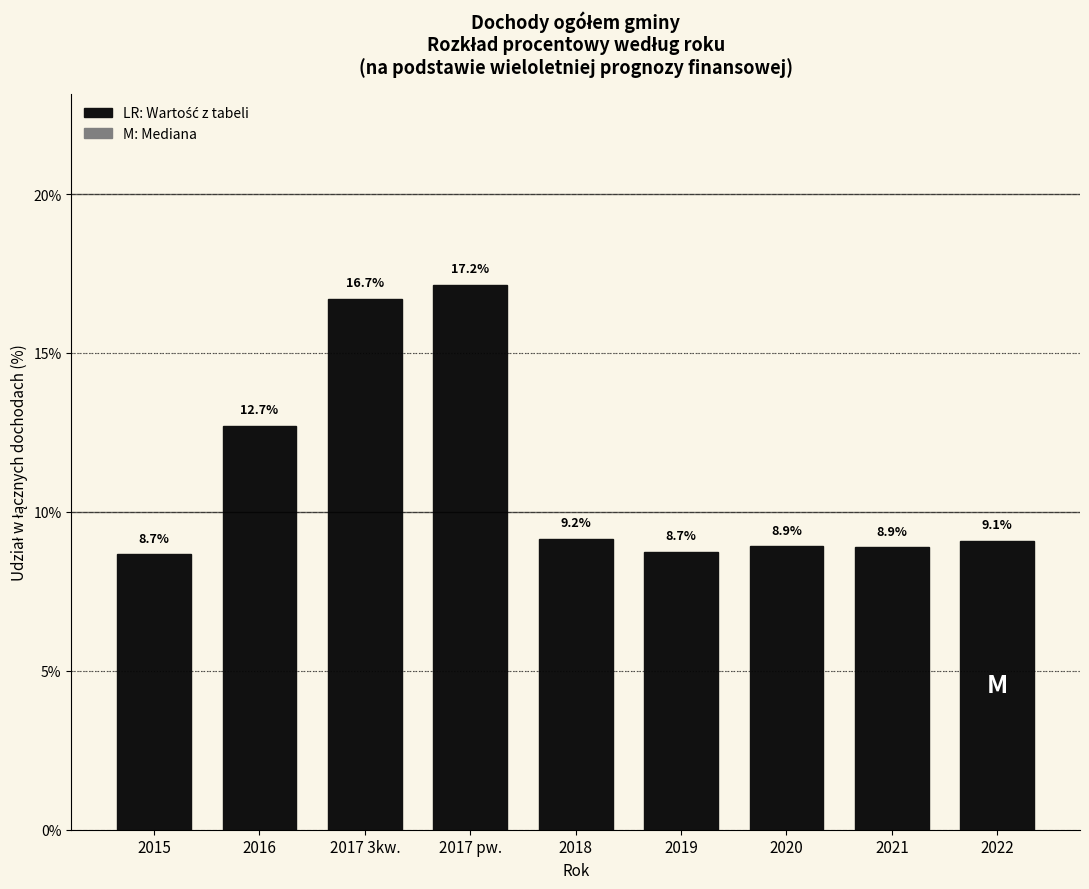

Reading left to right, extract all data points from this chart.

2015=8.7	2016=12.7	2017 3kw.=16.7	2017 pw.=17.2	2018=9.2	2019=8.7	2020=8.9	2021=8.9	2022=9.1